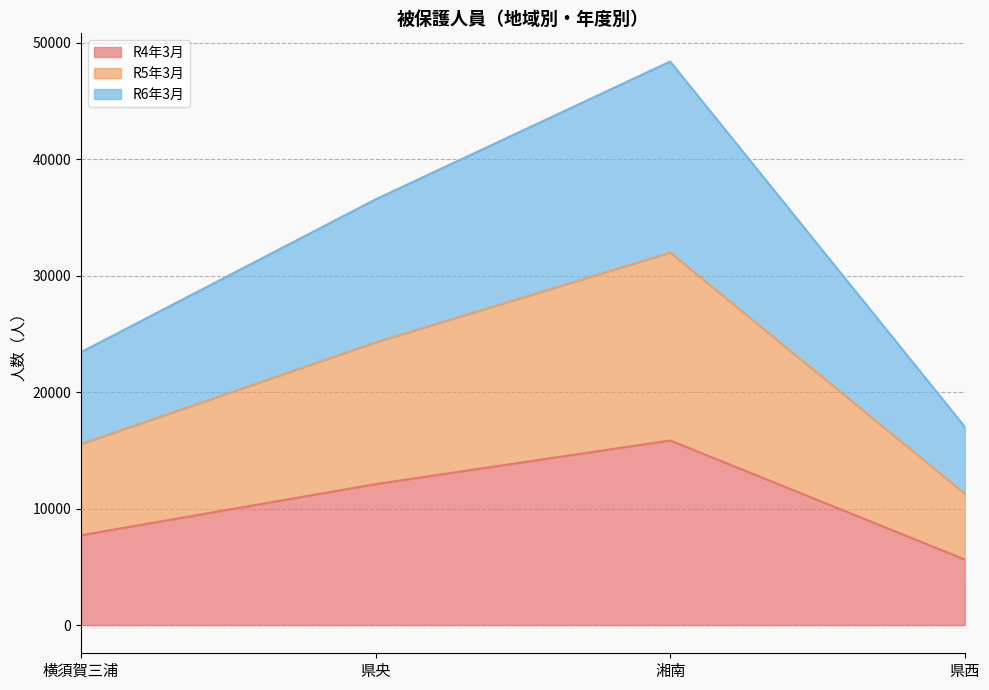

What is the minimum value shown in the chart?

5630